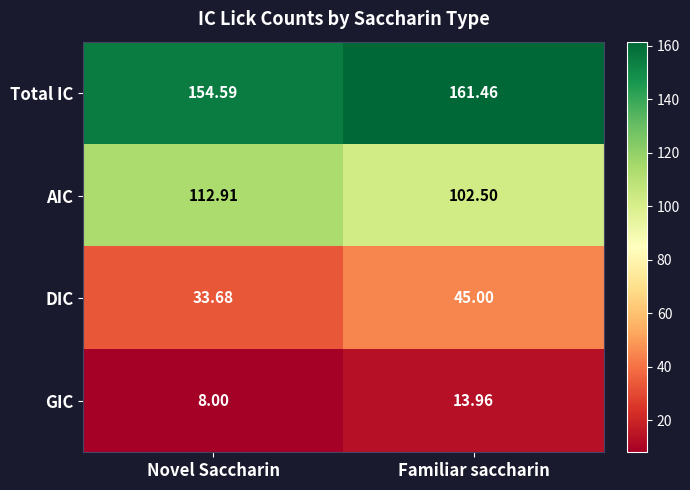

At which label is GIC closest to 10?

Novel Saccharin